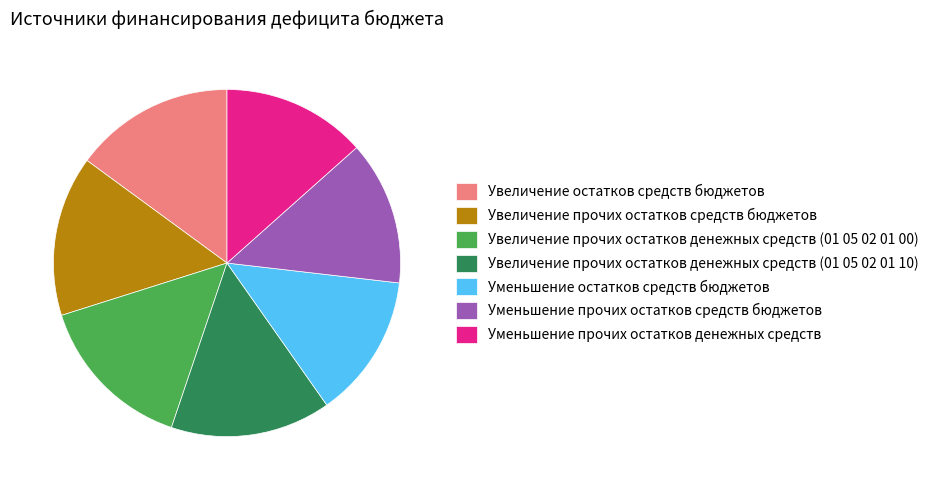

Combined, do Уменьшение прочих остатков денежных средств and Увеличение прочих остатков средств бюджетов account for over 50%?

No